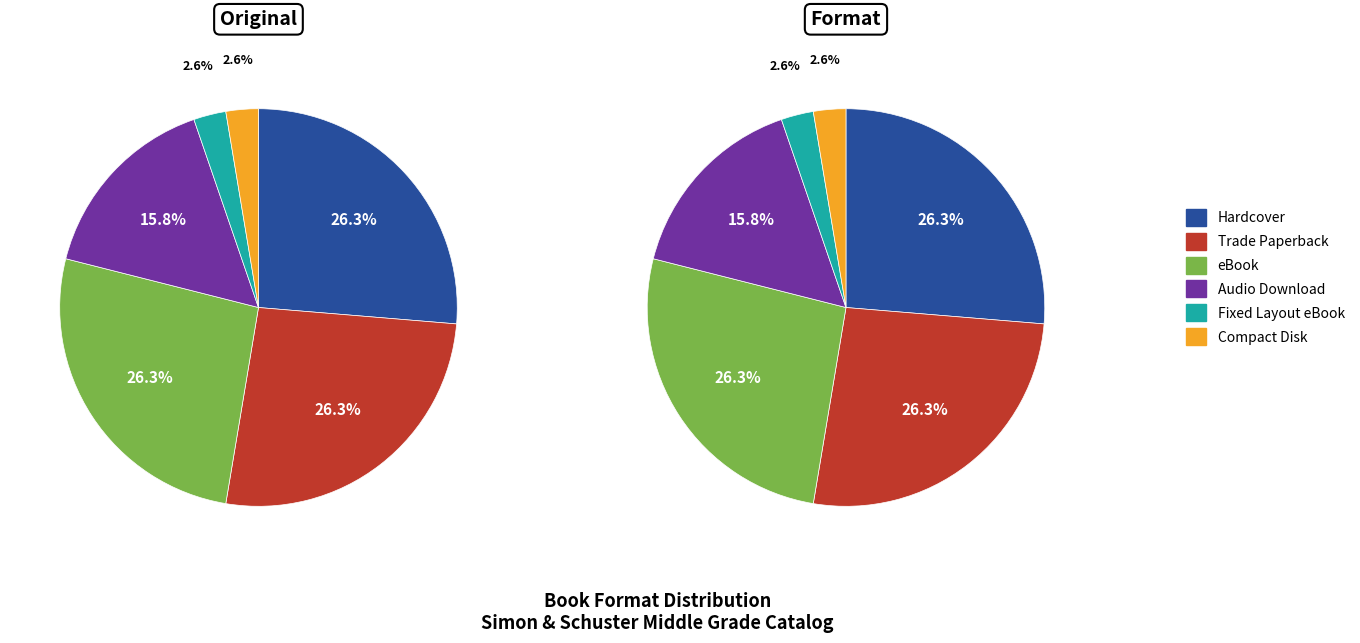

Approximately how many times larger is the value at eBook compared to Compact Disk?

10.0